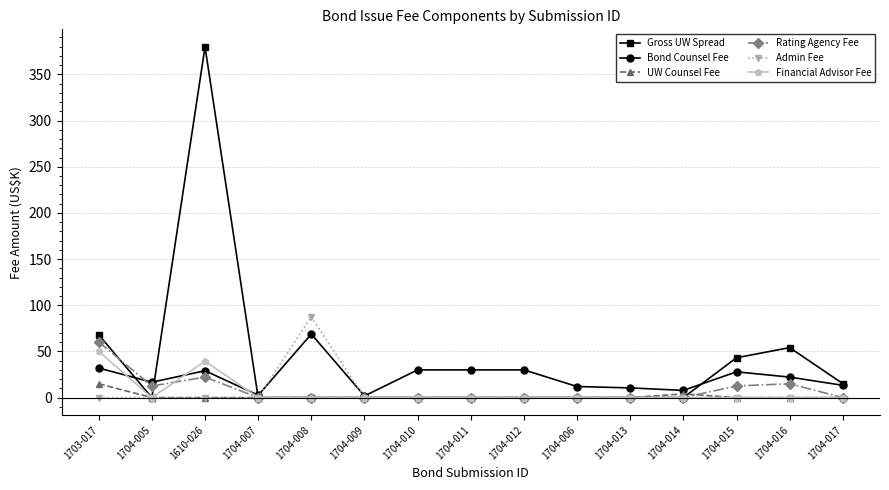

At which label is Financial Advisor Fee closest to 25?

1610-026